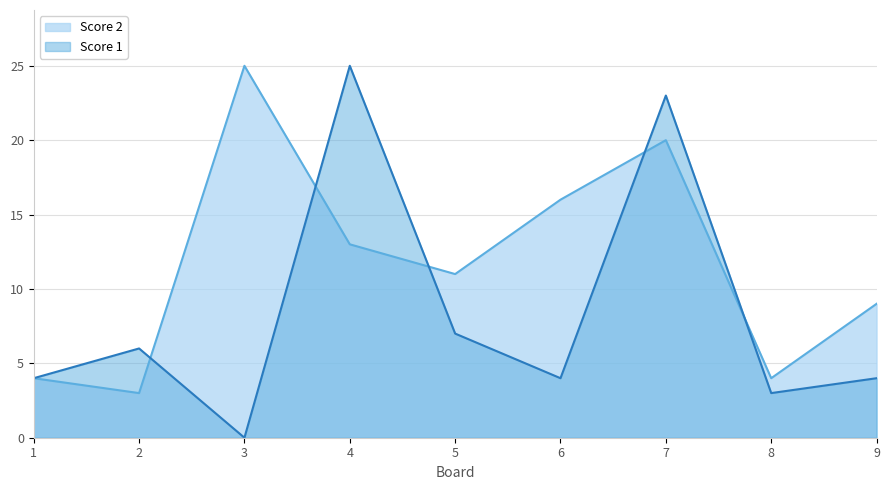

Is it true that Score 2 equals 26 at 6?

False